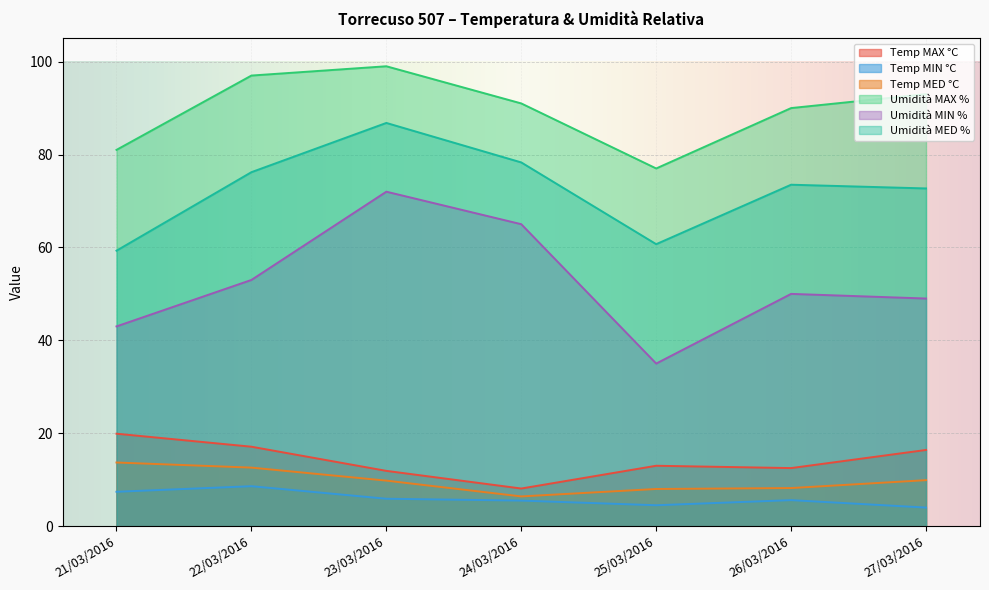

Is the value of Umidità MAX % at 23/03/2016 greater than the value of Temp MAX °C at 26/03/2016?

Yes